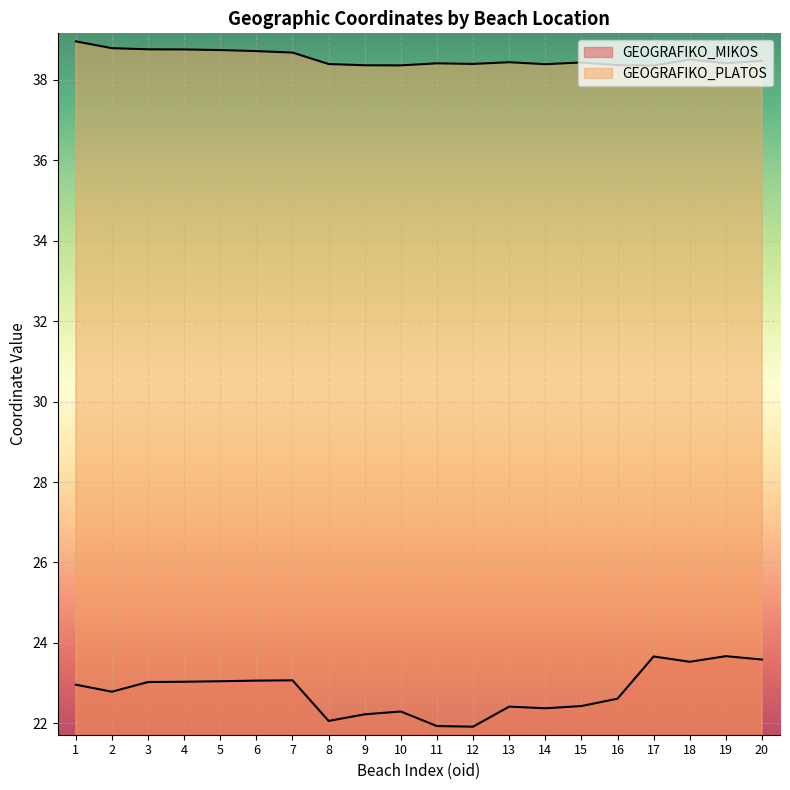

How many lines are shown in the chart?

2